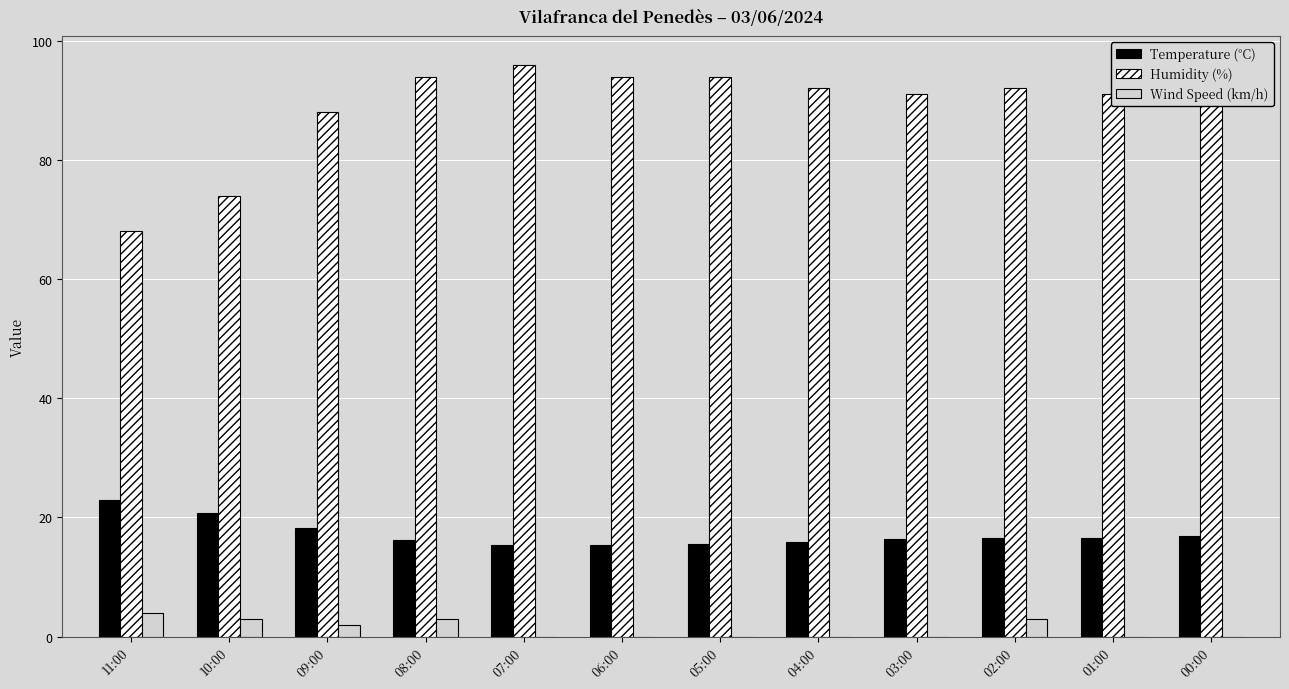

What is the sum of the Wind Speed (km/h) values at 08:00 and 04:00?

3.0